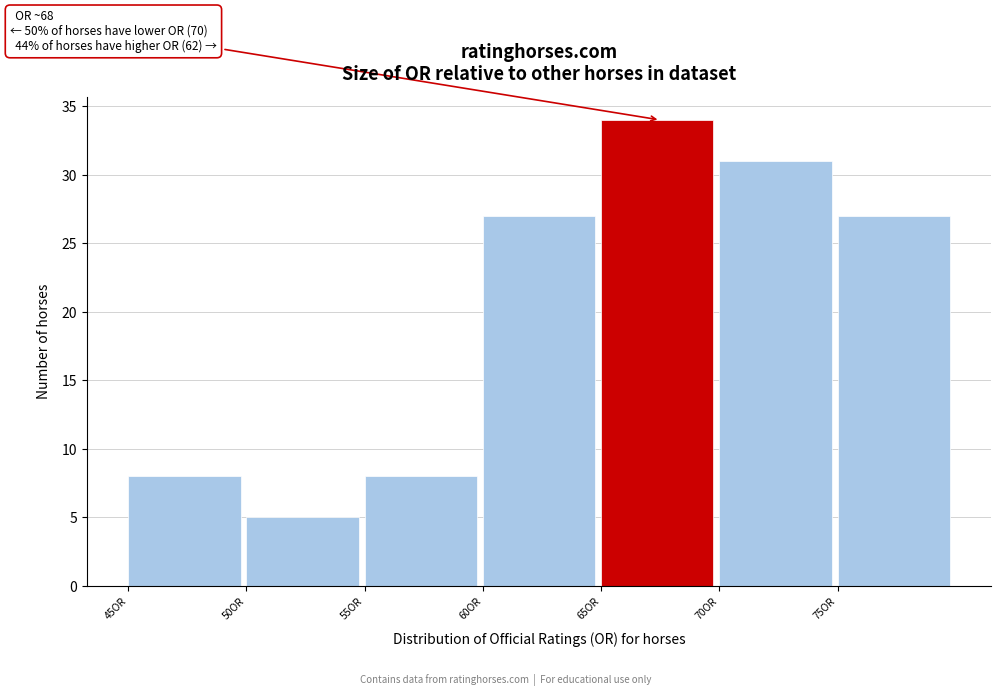

Over which range of the x-axis is the bar tallest?

65 to 70